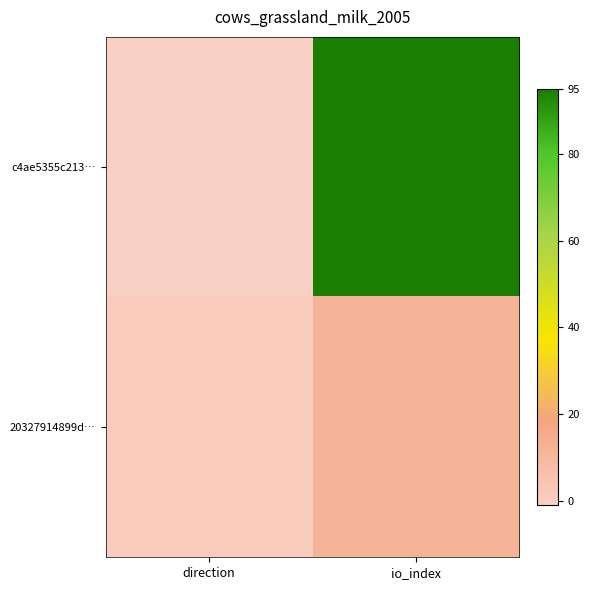

Reading left to right, list all the values displayed in this chart.

c4ae5355c213…: direction=-1	io_index=95
20327914899d…: direction=1	io_index=12